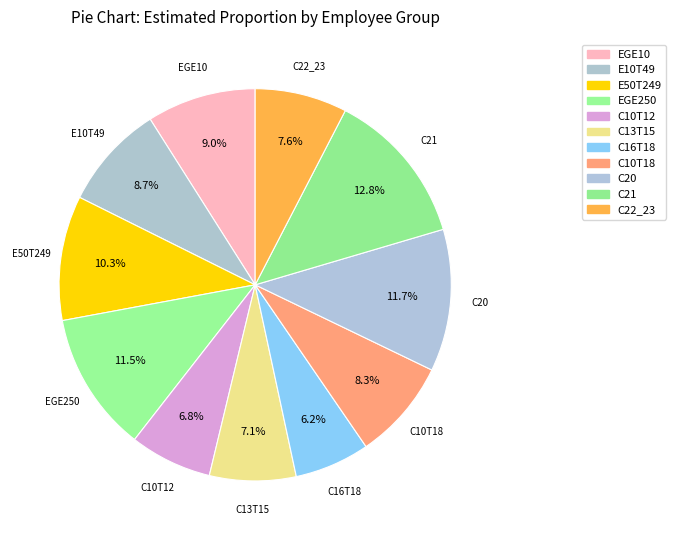

Which has a higher value, E50T249 or EGE250?

EGE250